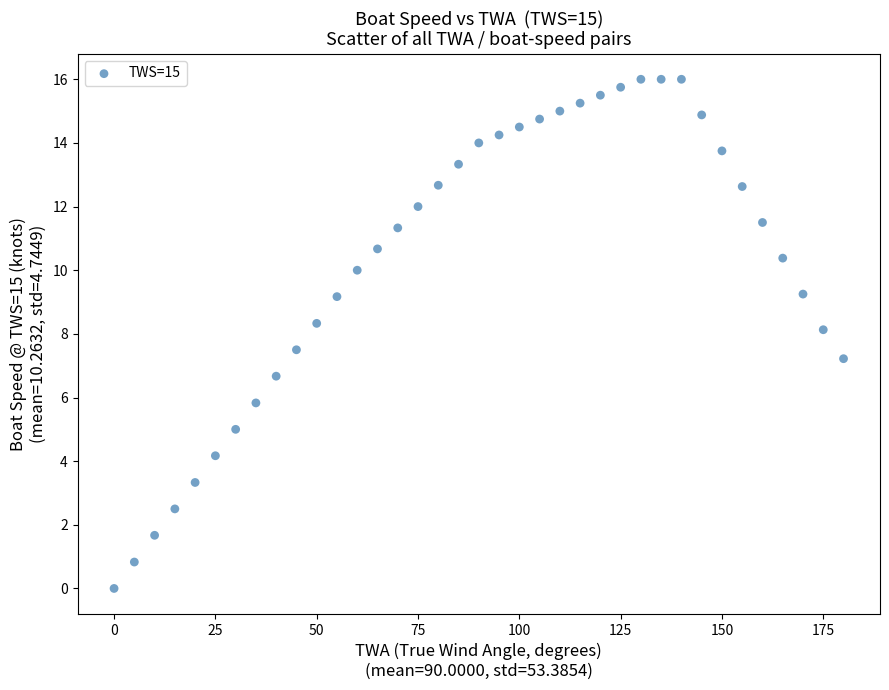

What is the range of X values (max minus min)?

180.0